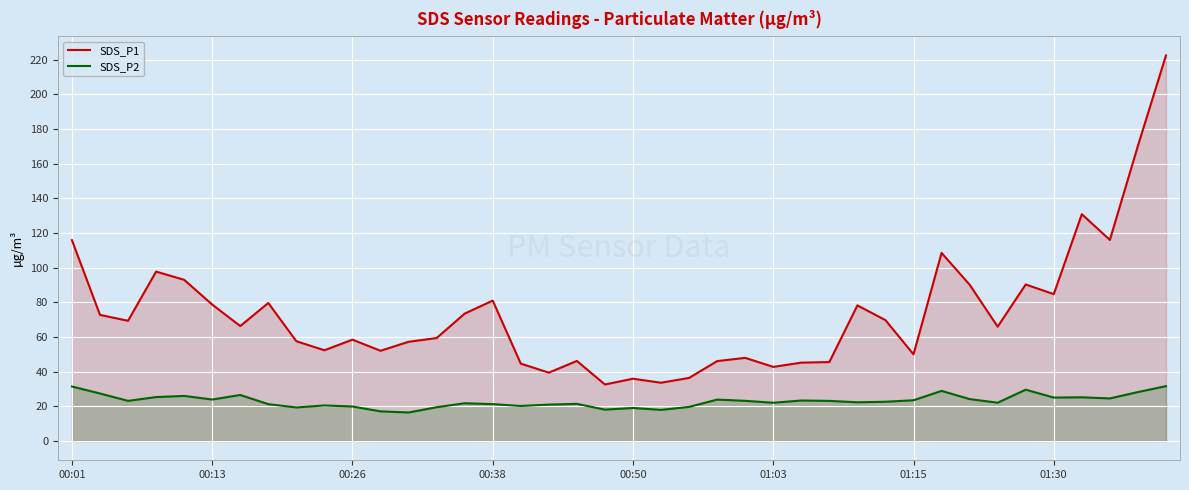

Is it true that SDS_P2 equals 23.5 at 01:15?

True